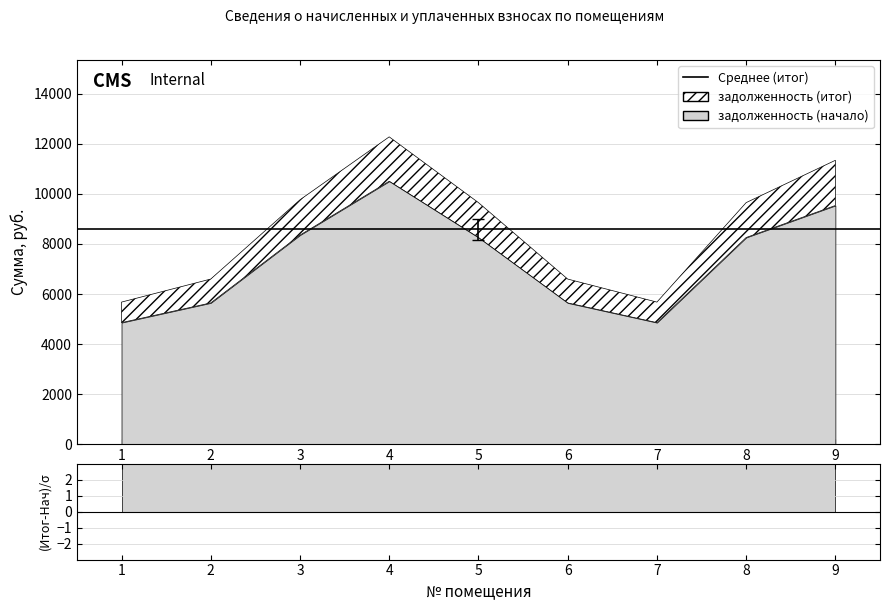

Reading left to right, what are all the values shown in this chart?

задолженность (начало): 1=4857.6	2=5644.8	3=8352.0	4=10502.4	5=8256.0	6=5644.8	7=4857.6	8=8256.0	9=9534.4
задолженность (итог): 1=5677.3	2=6597.4	3=9761.4	4=12274.7	5=9649.2	6=6597.4	7=5677.3	8=9649.2	9=11339.1